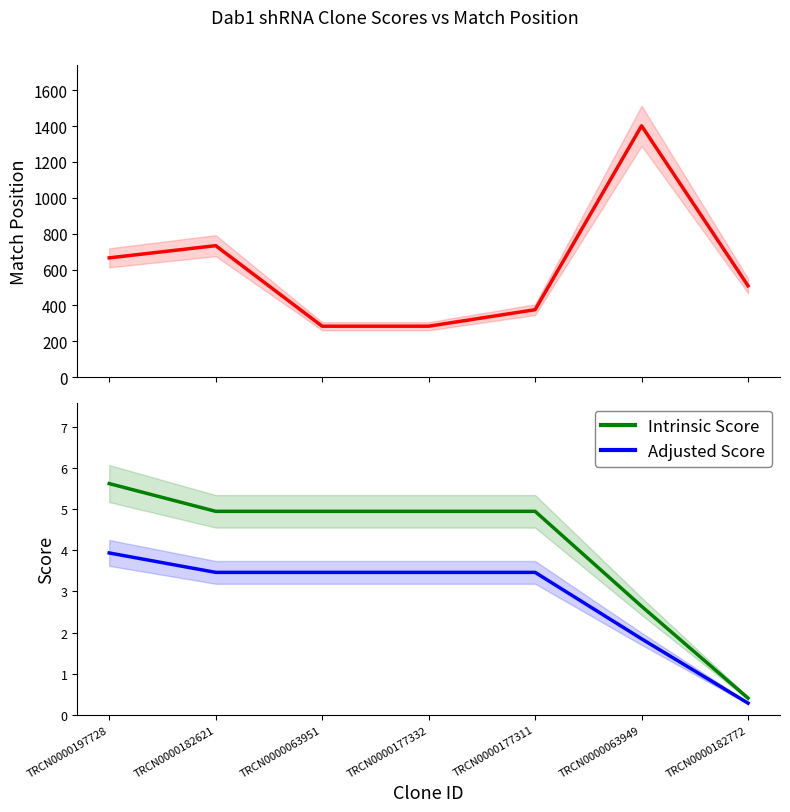

True or false: Match Position has more than 0 interior local peaks.

True